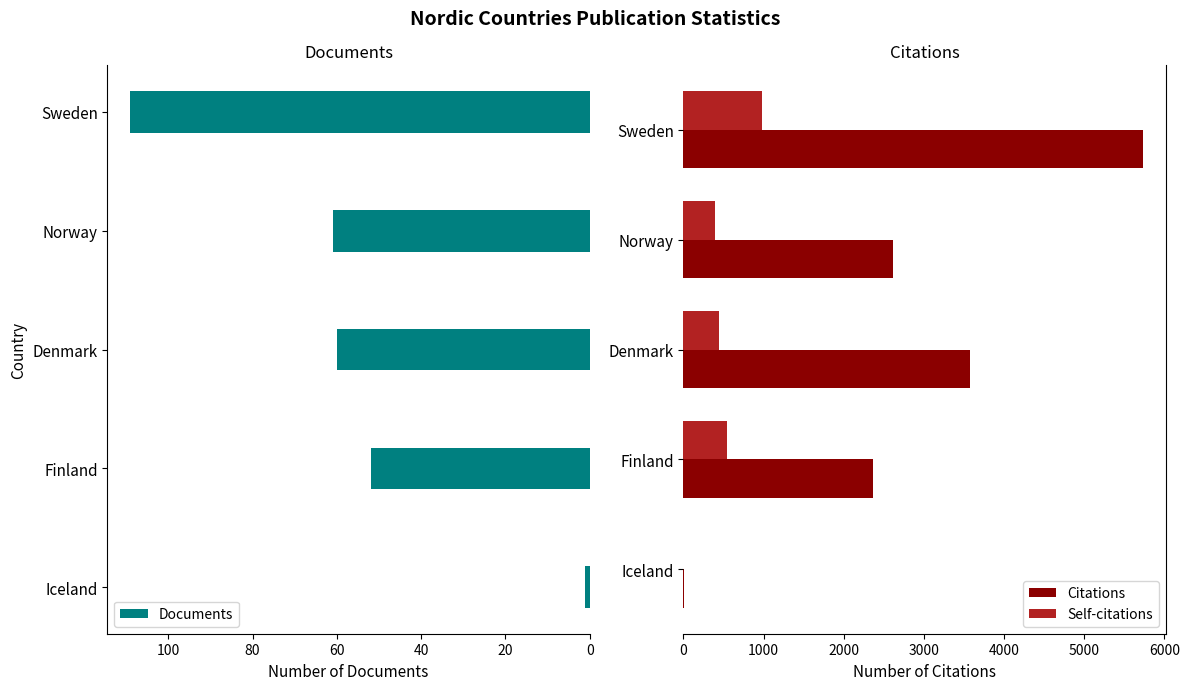

What is the average value of the Citations series?

2856